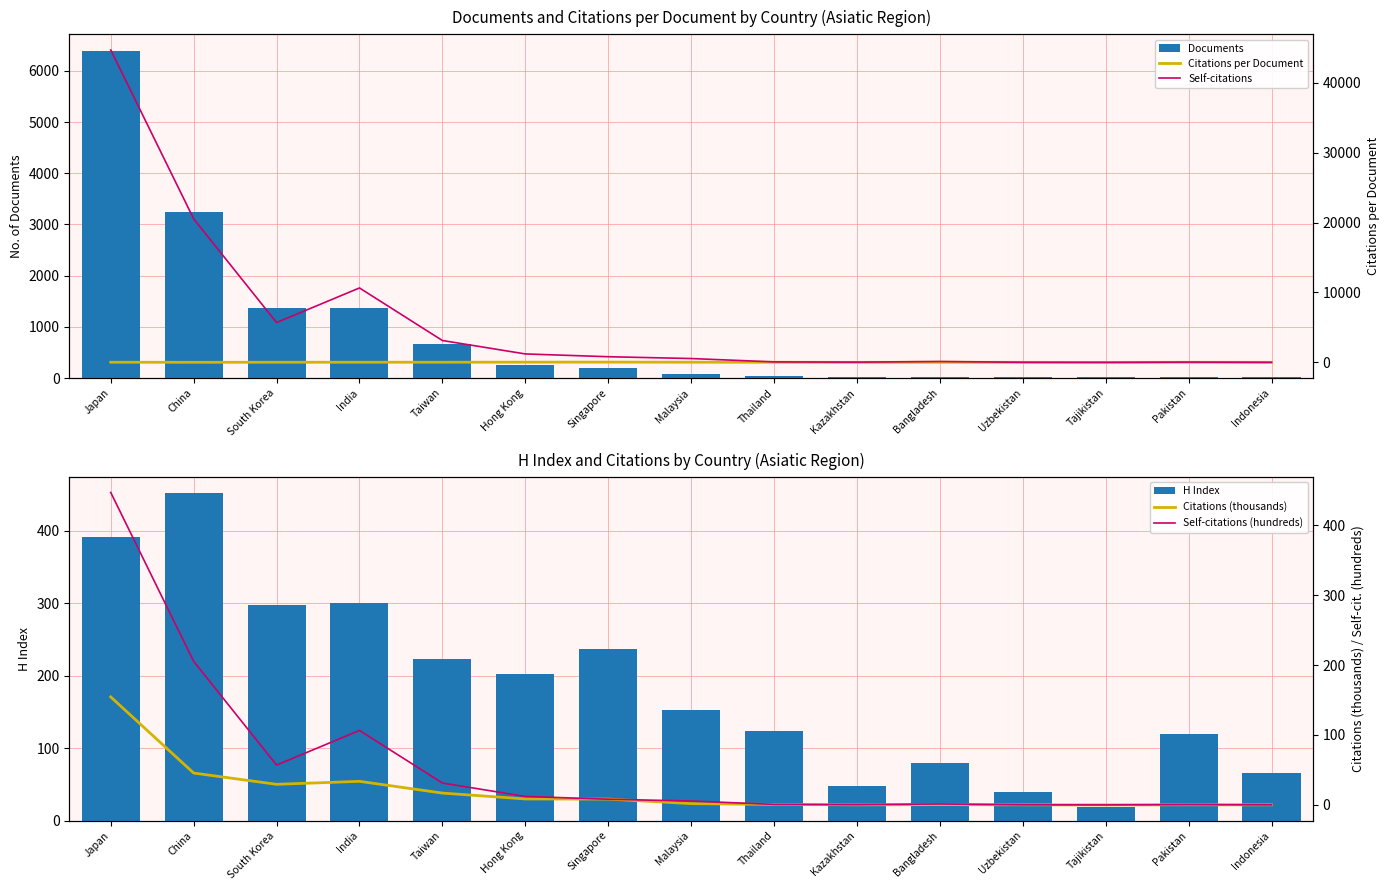

What is the spread (max minus min) of values at Indonesia?

65.9